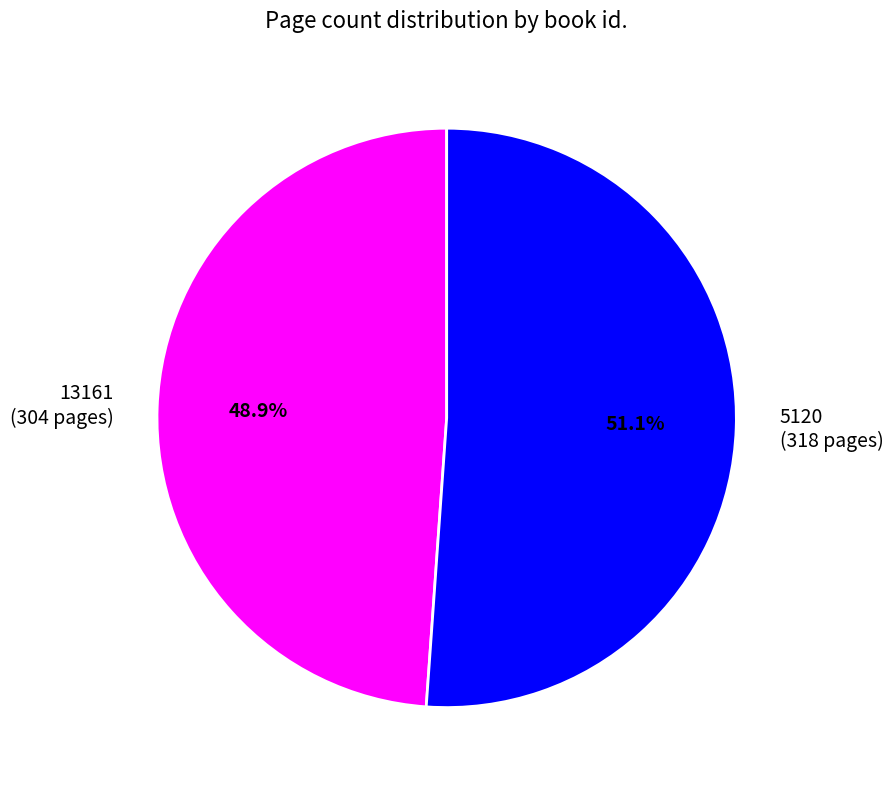

Is it true that 5120 is 51% of the pie?

True